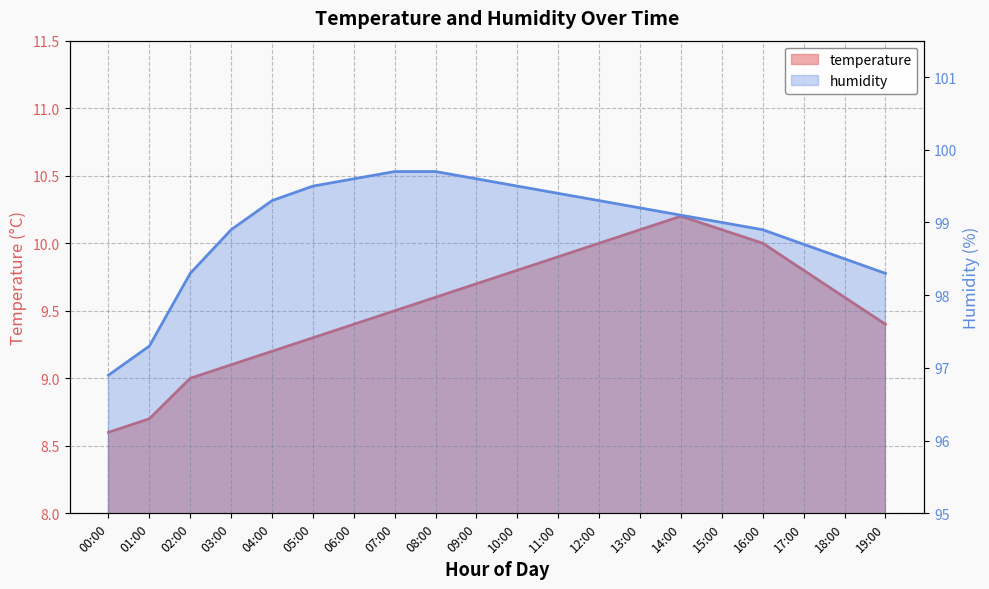

Rank the categories by temperature value from lowest to highest.

00:00, 01:00, 02:00, 03:00, 04:00, 05:00, 06:00, 19:00, 07:00, 08:00, 18:00, 09:00, 10:00, 17:00, 11:00, 12:00, 16:00, 13:00, 15:00, 14:00